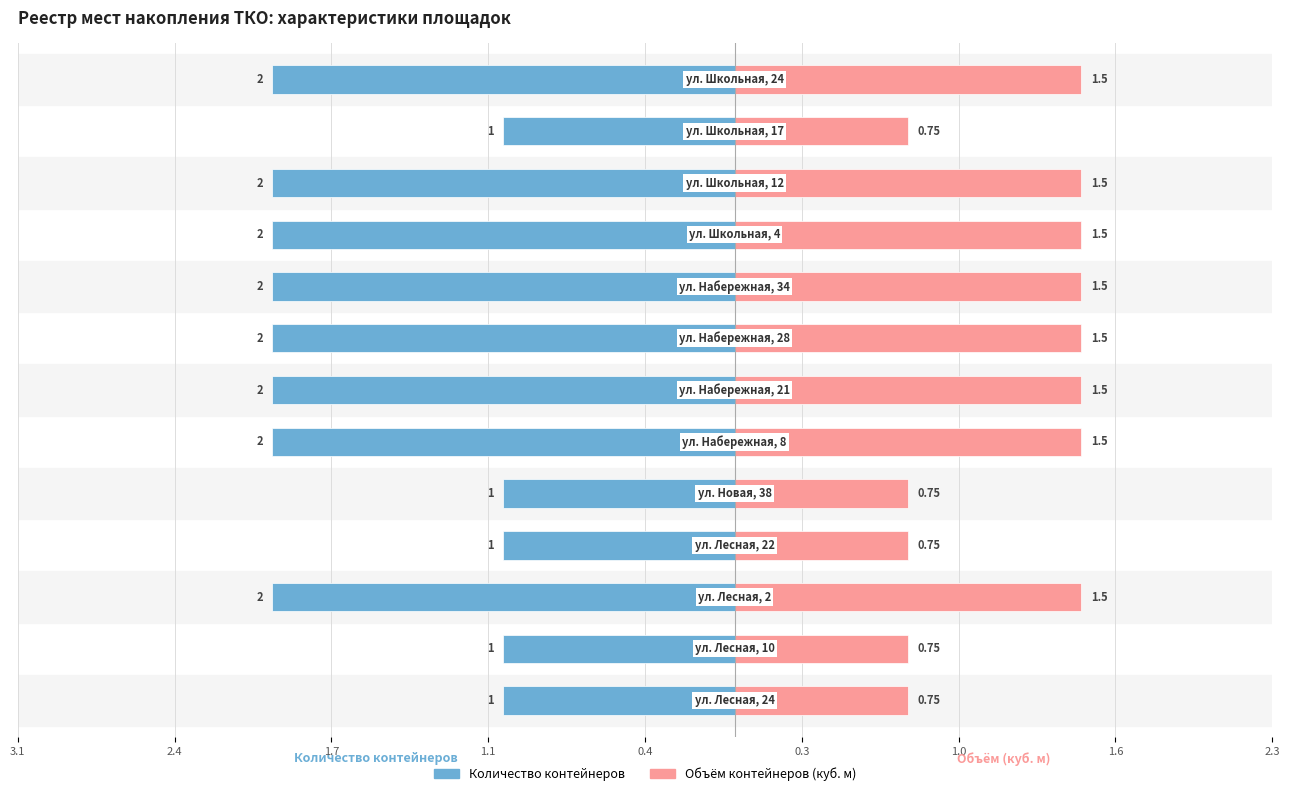

At how many categories does at least one series exceed 0?

13